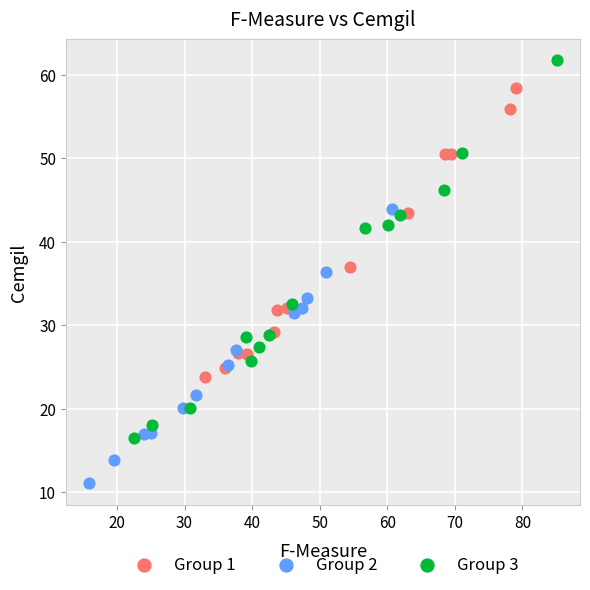

What are all the series names shown in the legend?

Group 1, Group 2, Group 3